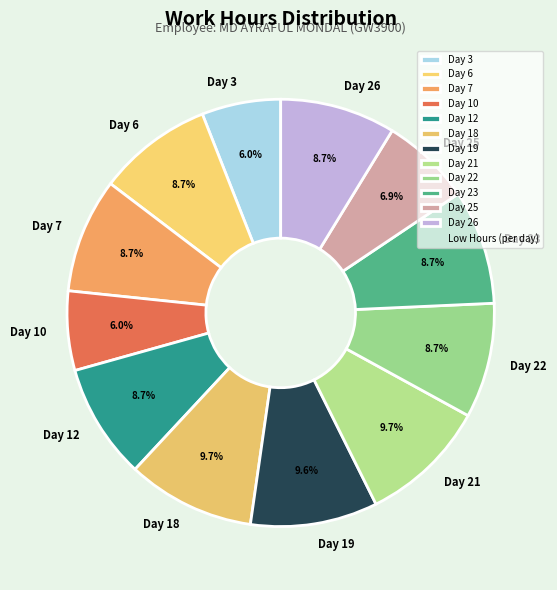

Count the number of slices in the pie.

12